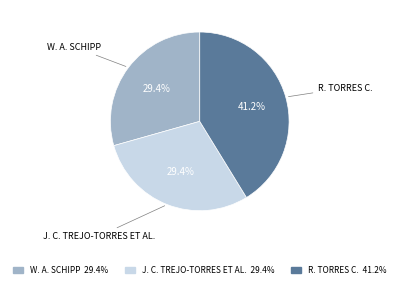

How many segments does this pie chart have?

3